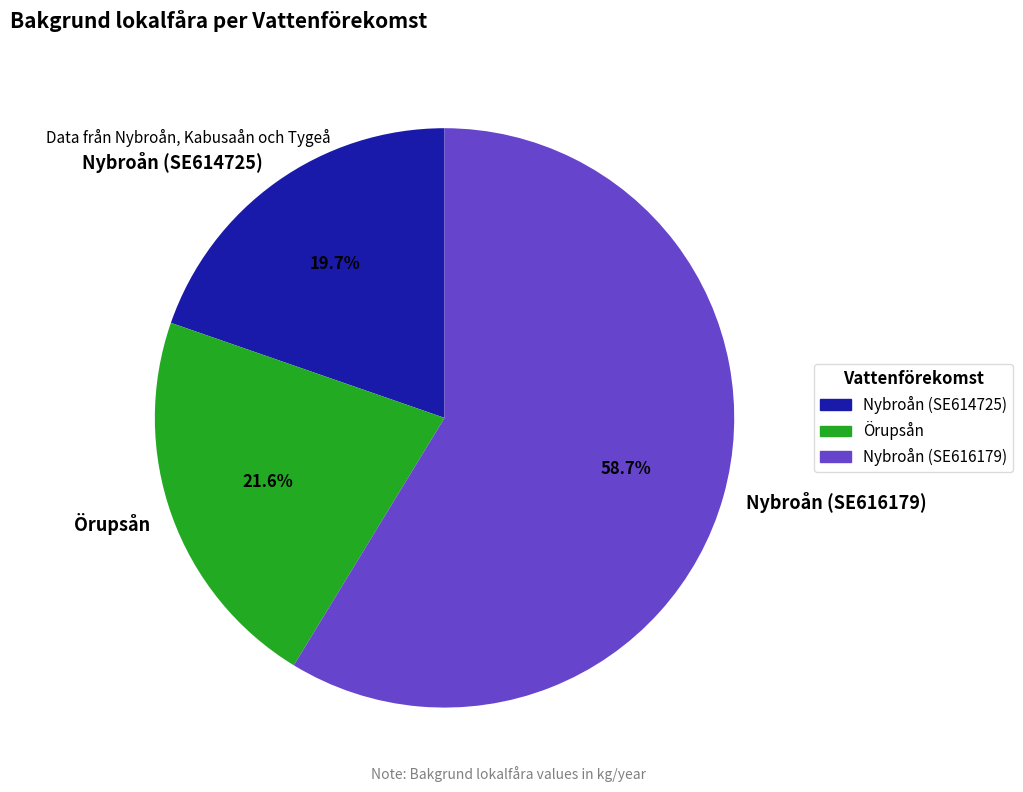

Between Örupsån and Nybroån (SE616179), which is larger?

Nybroån (SE616179)